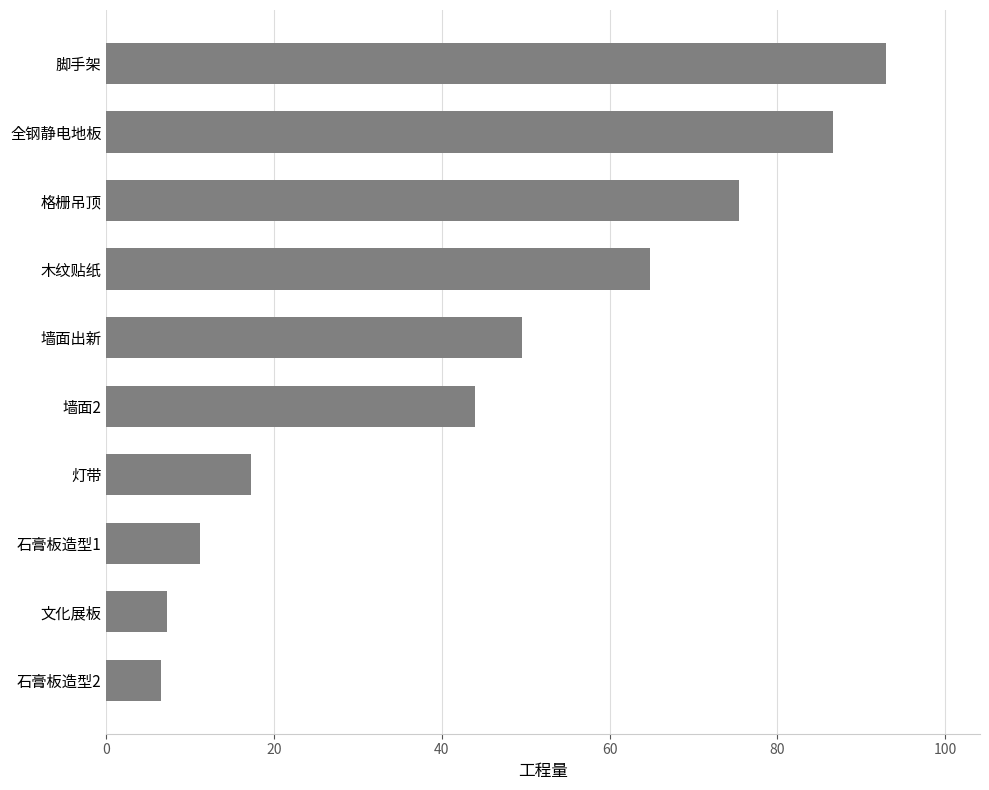

What is the smallest value displayed?

6.5